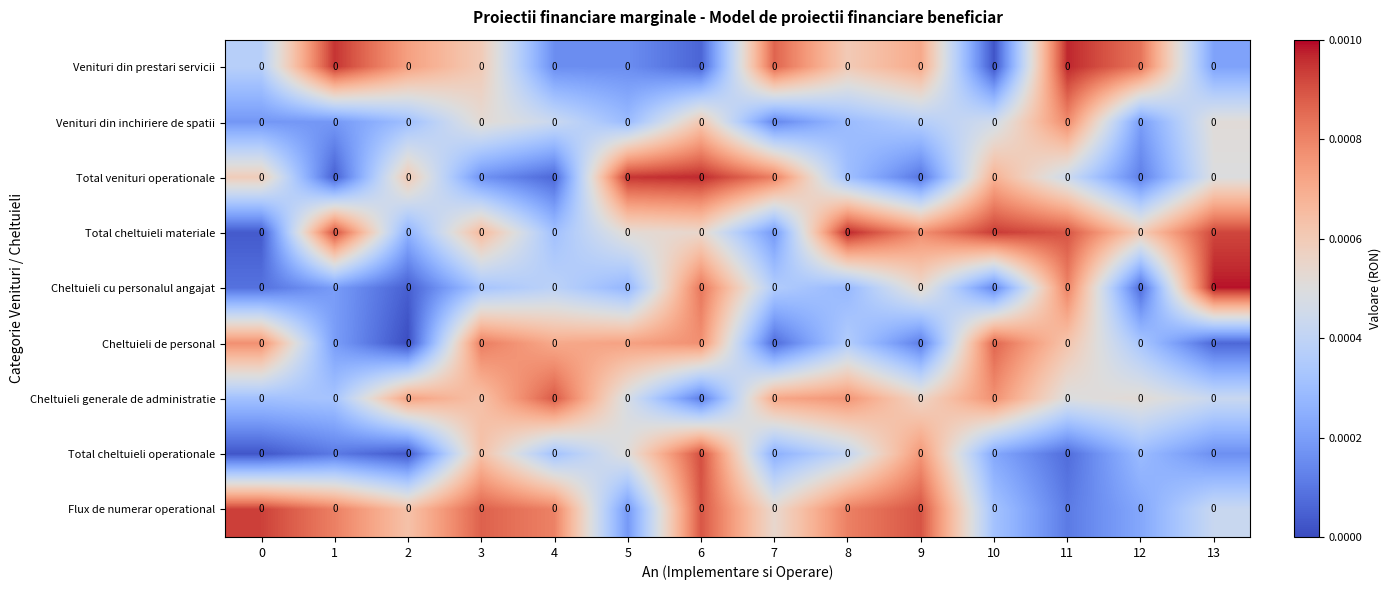

The value of Cheltuieli cu personalul angajat at 12 is 0.0. True or false?

True